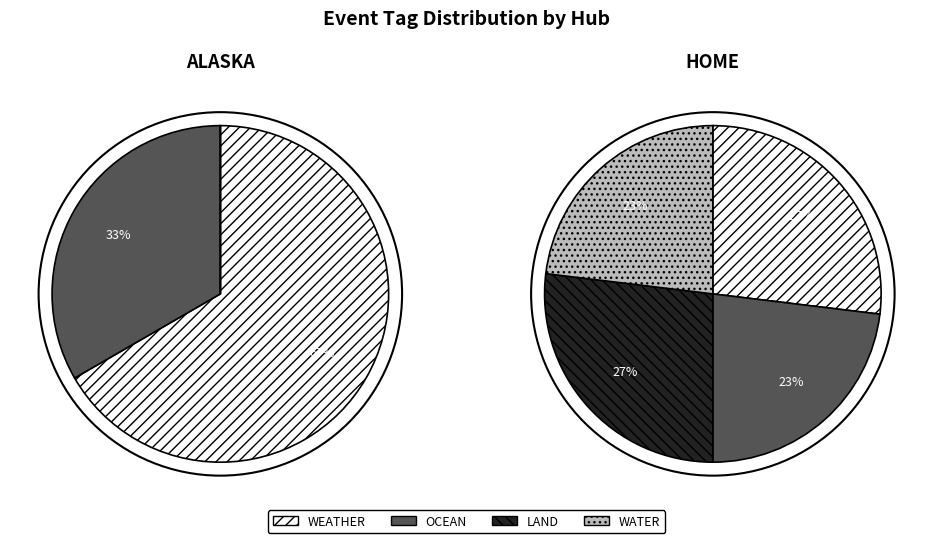

What percentage is NOT represented by 15?

88.9%